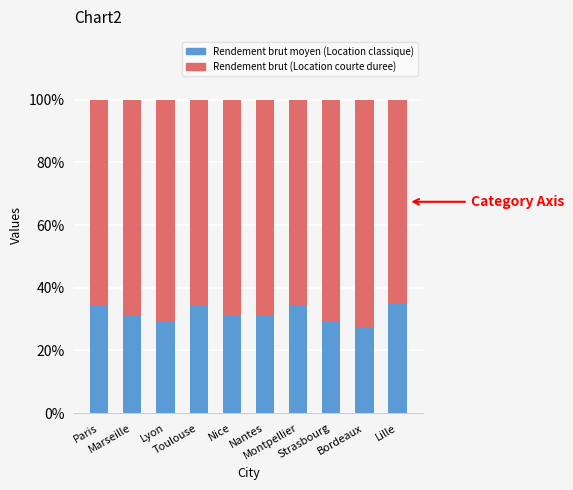

What is the difference between the maximum and minimum values in the Rendement brut moyen (Location classique) series?

7.5